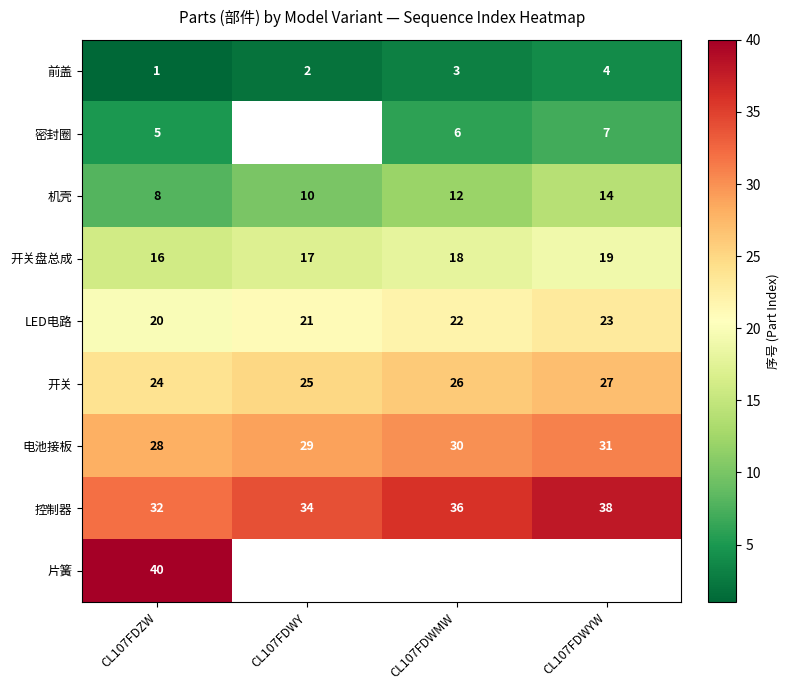

Count the number of data series in this chart.

9